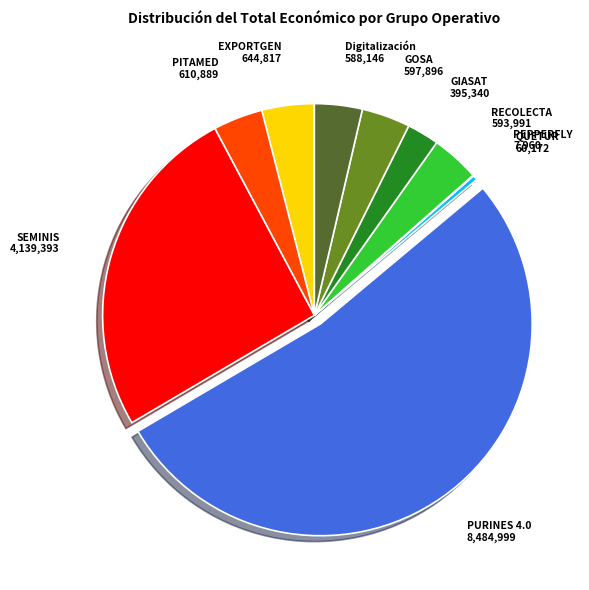

Approximately how many times larger is the value at Digitalización compared to GOSA?

1.0